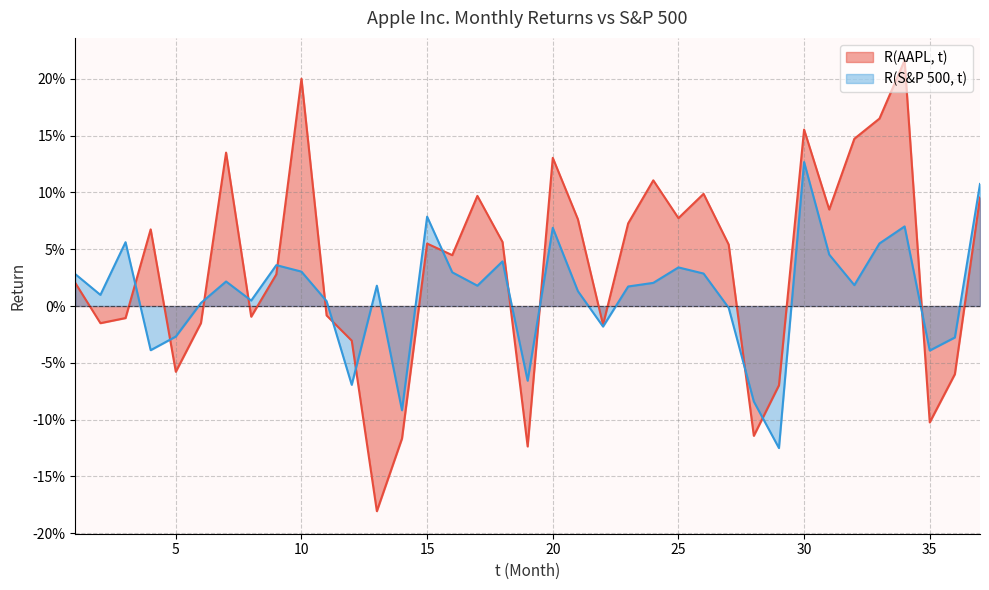

In R(AAPL, t), how many points are lower than both neighbors (excluding endpoints)?

11